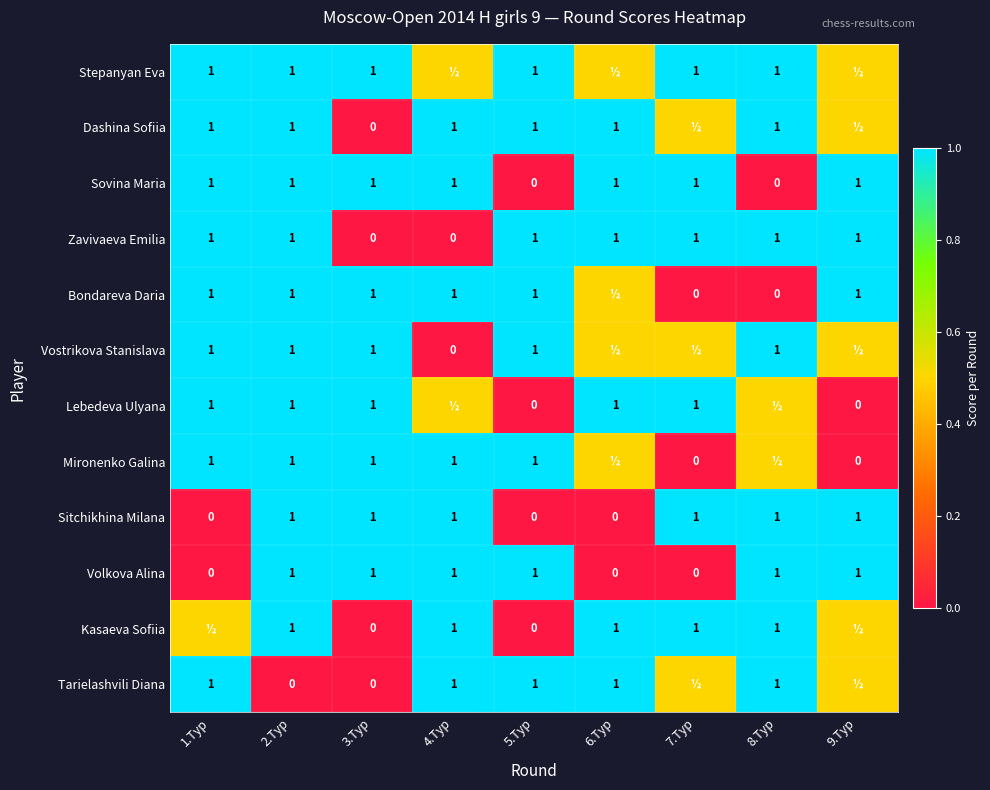

How many Sovina Maria values are between 1 and 2?

7